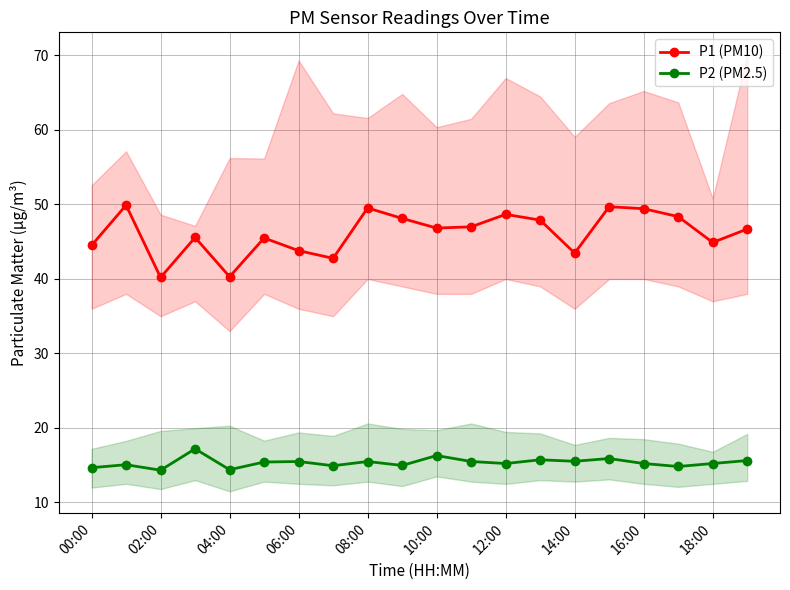

How many values in the P1 (PM10) series are below 46?

9